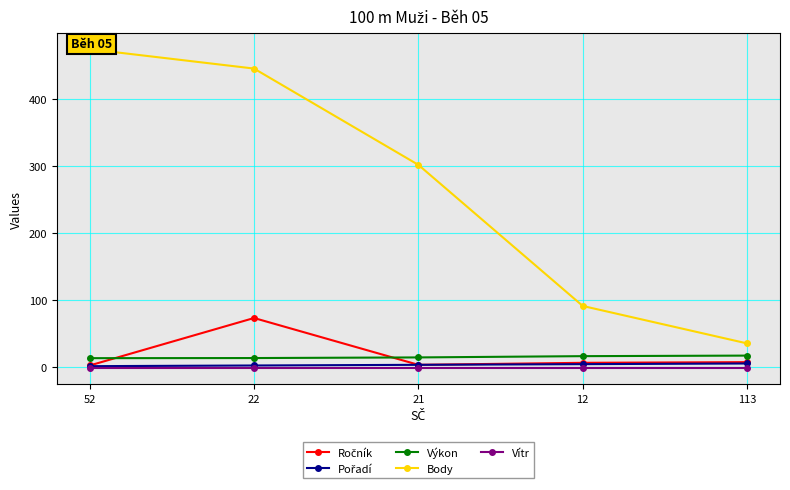

Rank the series by their maximum value, from highest to lowest.

Body, Ročník, Výkon, Pořadí, Vítr